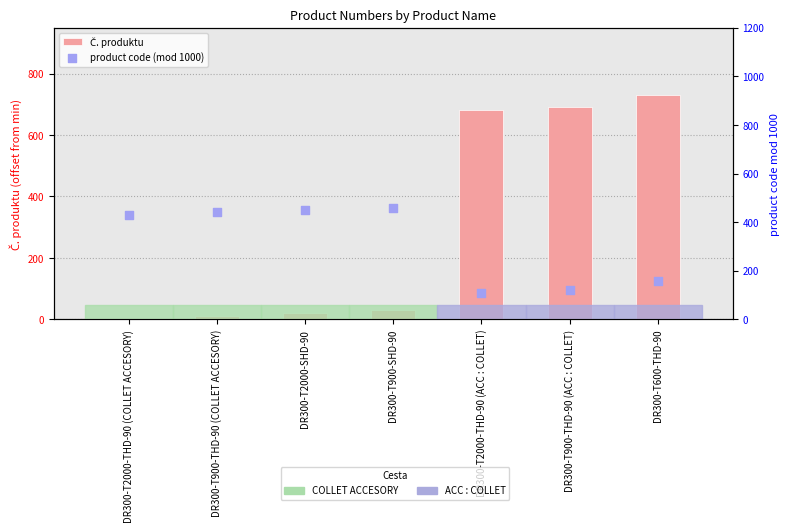

What are all the series names shown in the legend?

Č. produktu, product code (mod 1000)